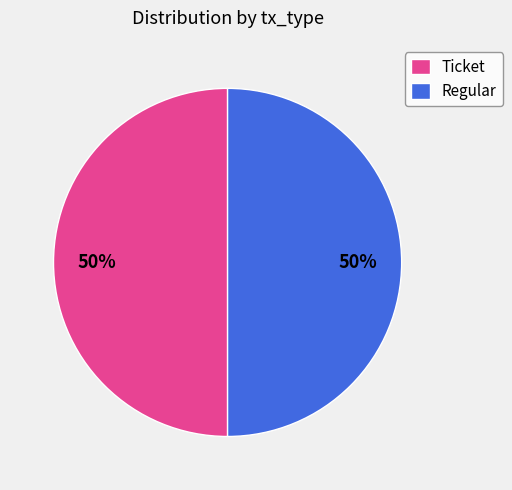

The Ticket slice represents 50% of the pie. True or false?

True